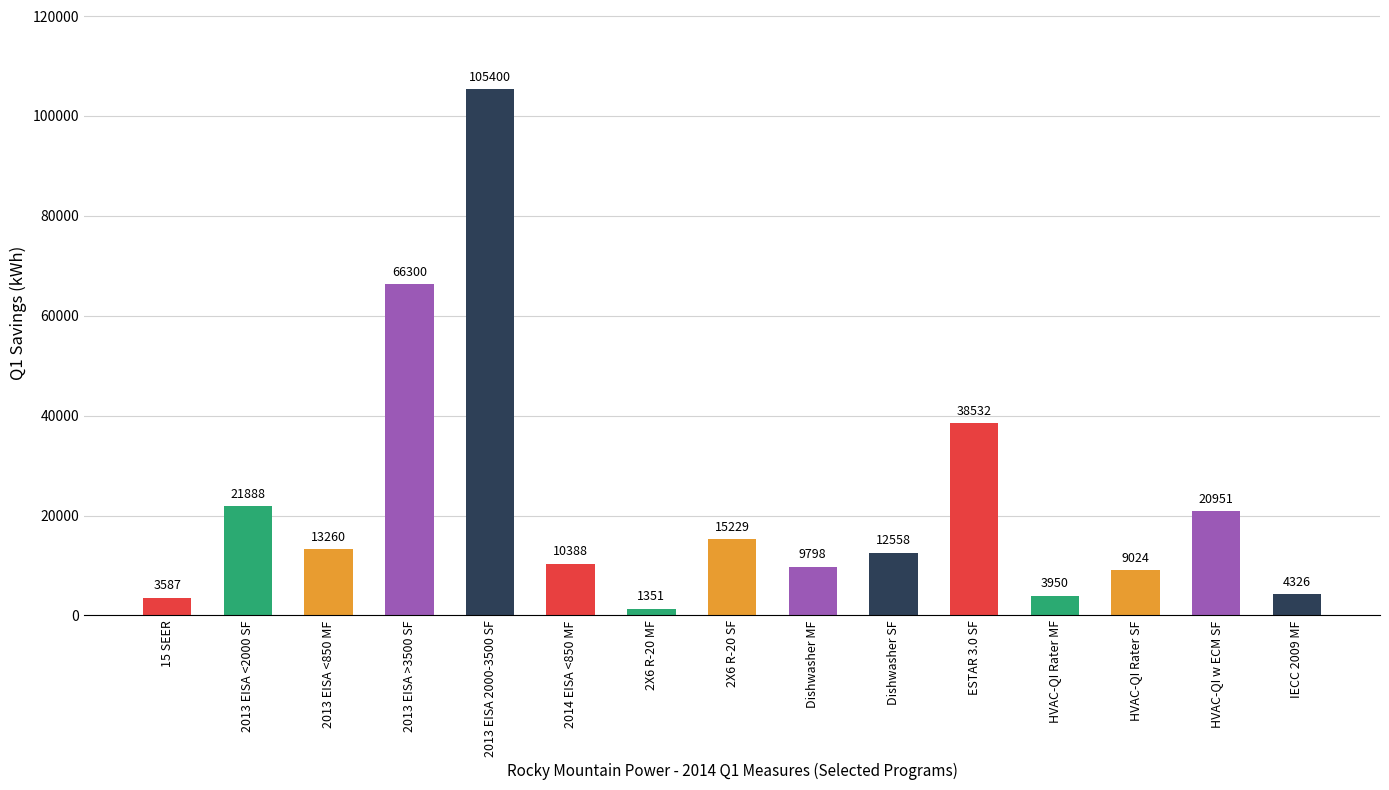

The chart shows a value of 1351 at 2X6 R-20 MF. True or false?

True